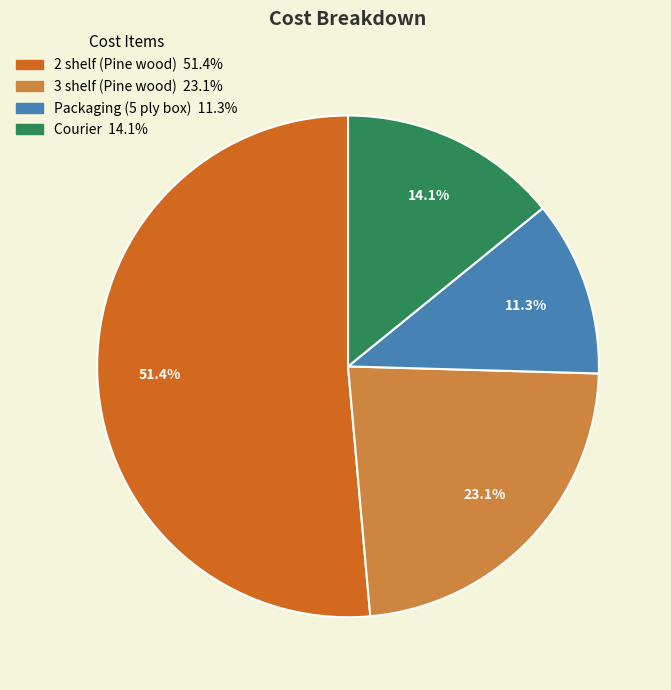

How many slices are in this pie chart?

4